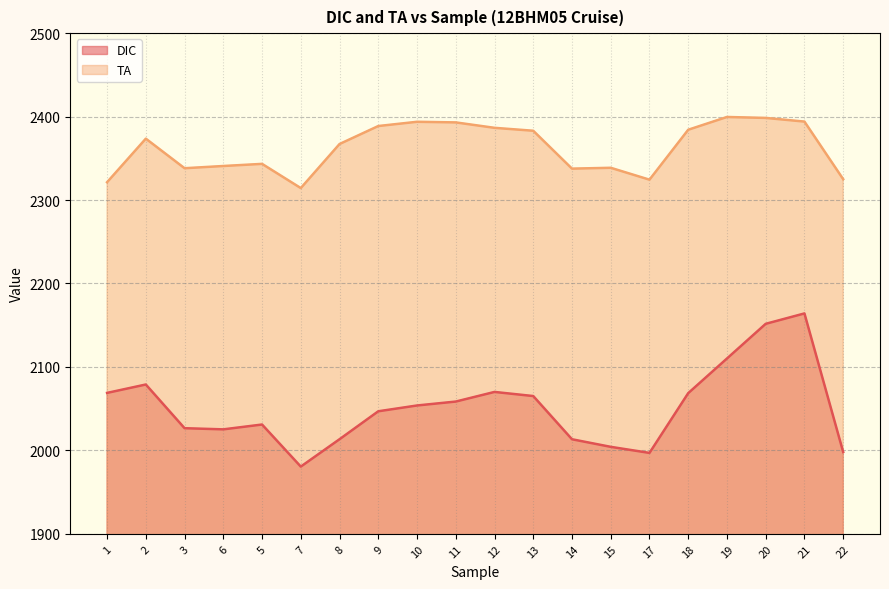

What is the label of the 10th point from the left?

11